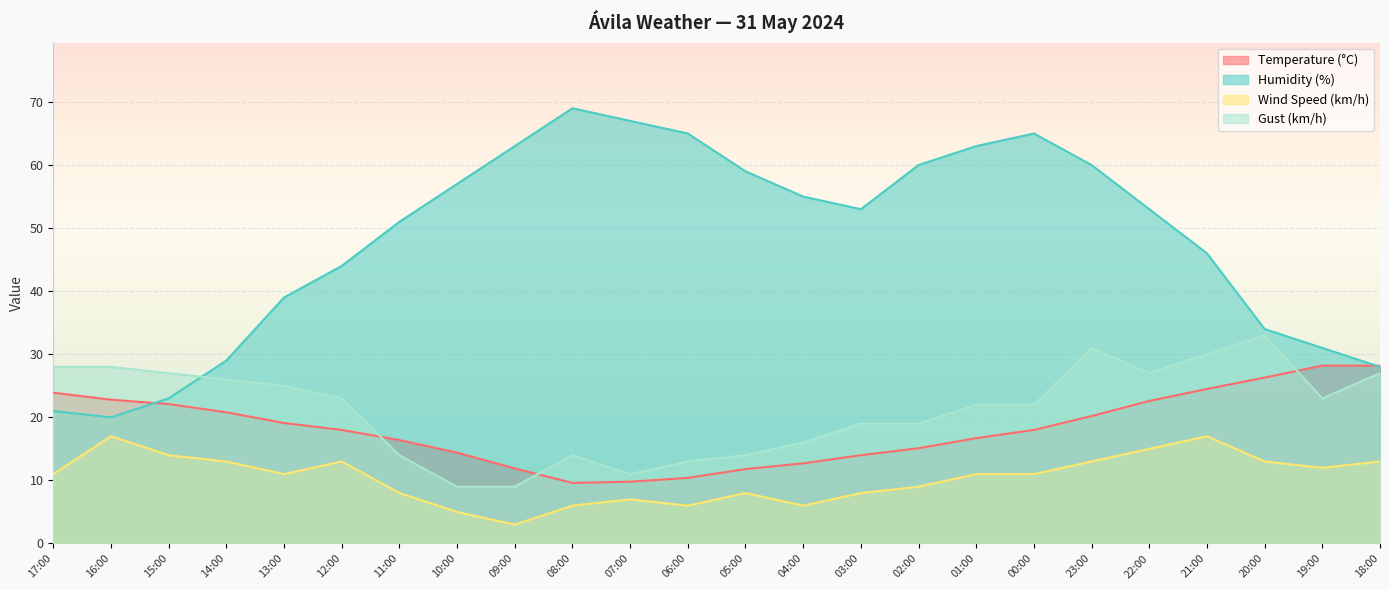

How many values in the Humidity (%) series exceed 53?

11